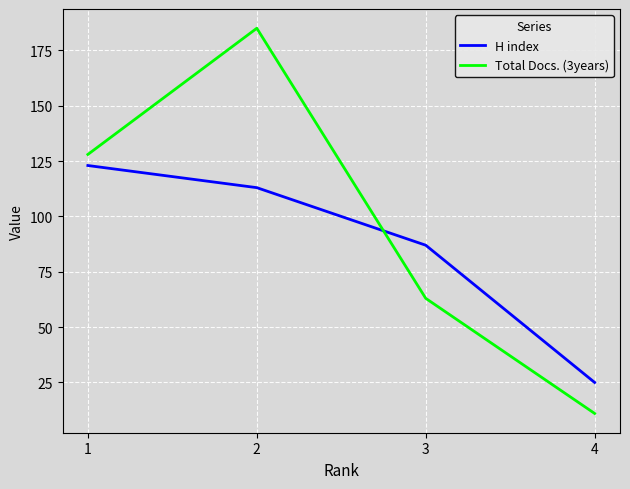

Where do Total Docs. (3years) and H index first cross each other?

2 and 3